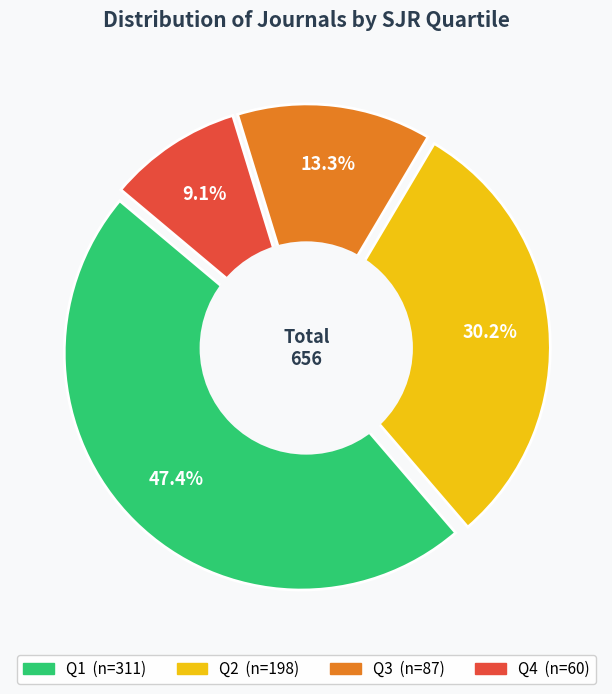

What percentage is the Q2 slice, to the nearest percent?

30%